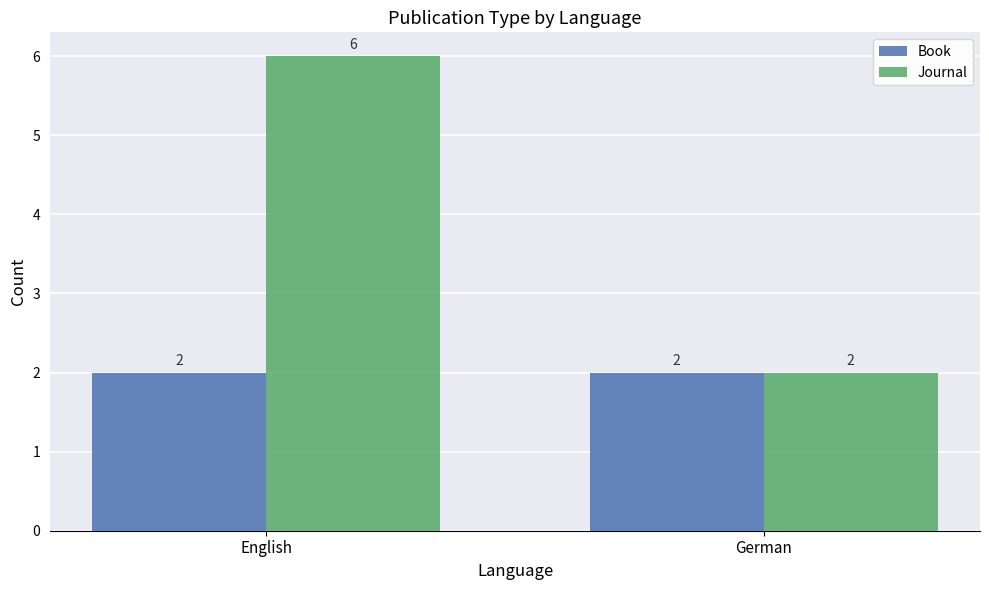

At how many categories does at least one series exceed 5?

1